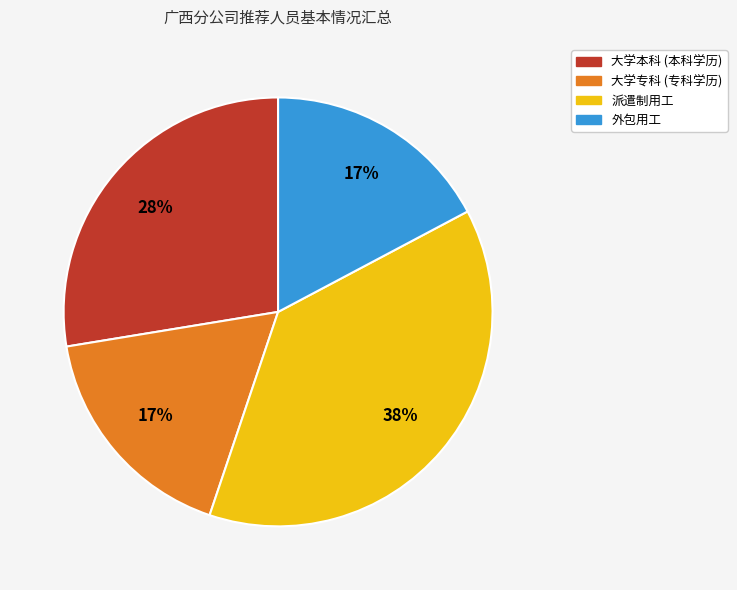

Is there a majority slice in this chart?

No